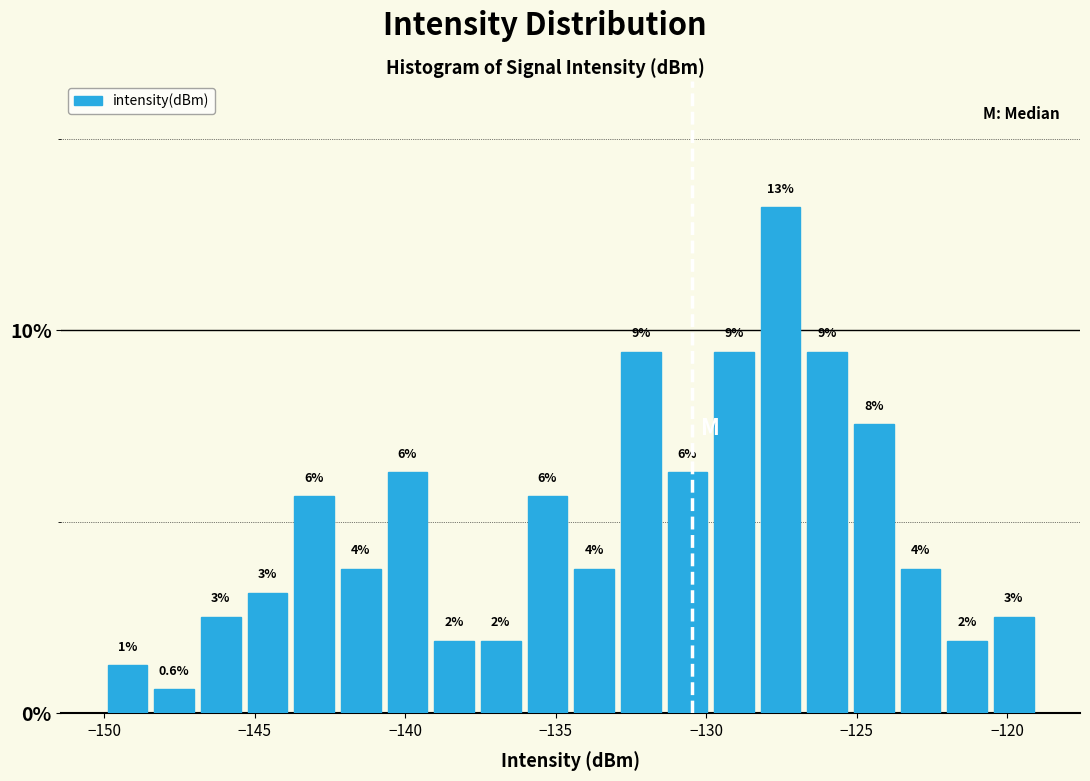

Read against the x-axis, roughly where is the centre of the tallest bar?

-127.5